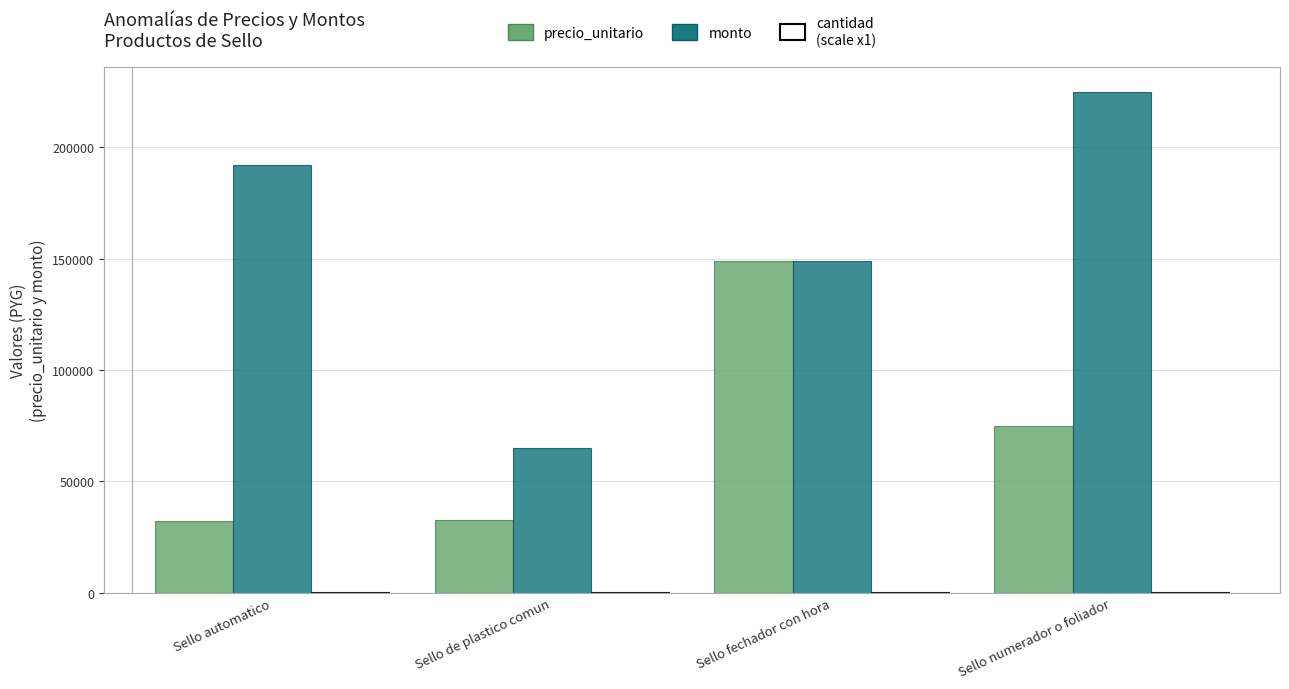

Which label corresponds to the largest value in the chart?

Sello numerador o foliador